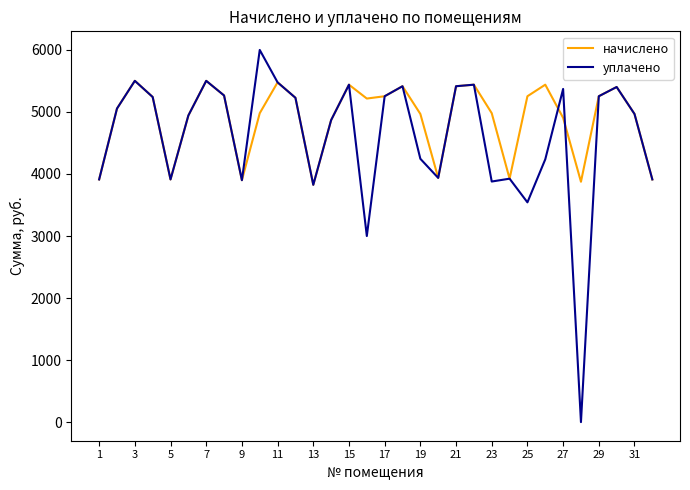

Which series has the largest range (max minus min)?

уплачено